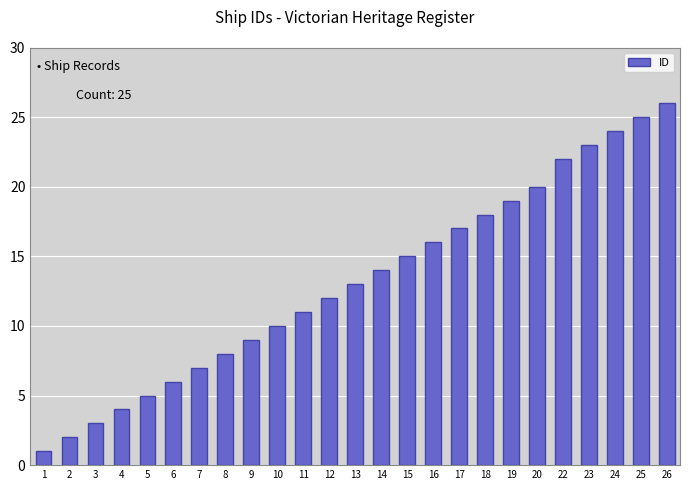

Reading left to right, what are all the values shown in this chart?

1	2	3	4	5	6	7	8	9	10	11	12	13	14	15	16	17	18	19	20	22	23	24	25	26